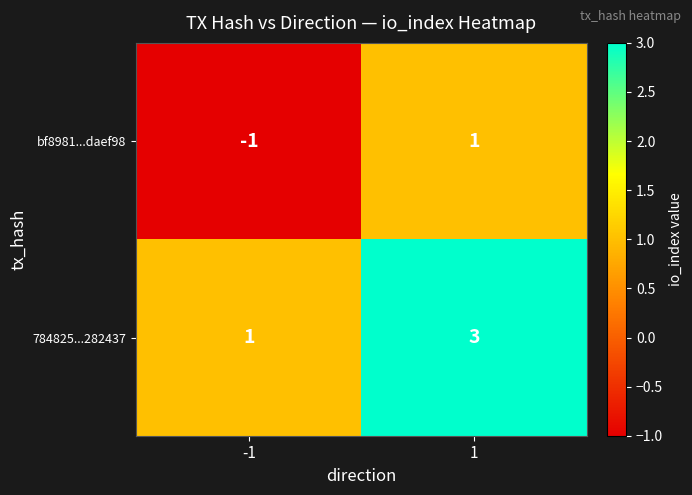

Is the value of bf8981...daef98 at -1 greater than the value of 784825...282437 at -1?

No